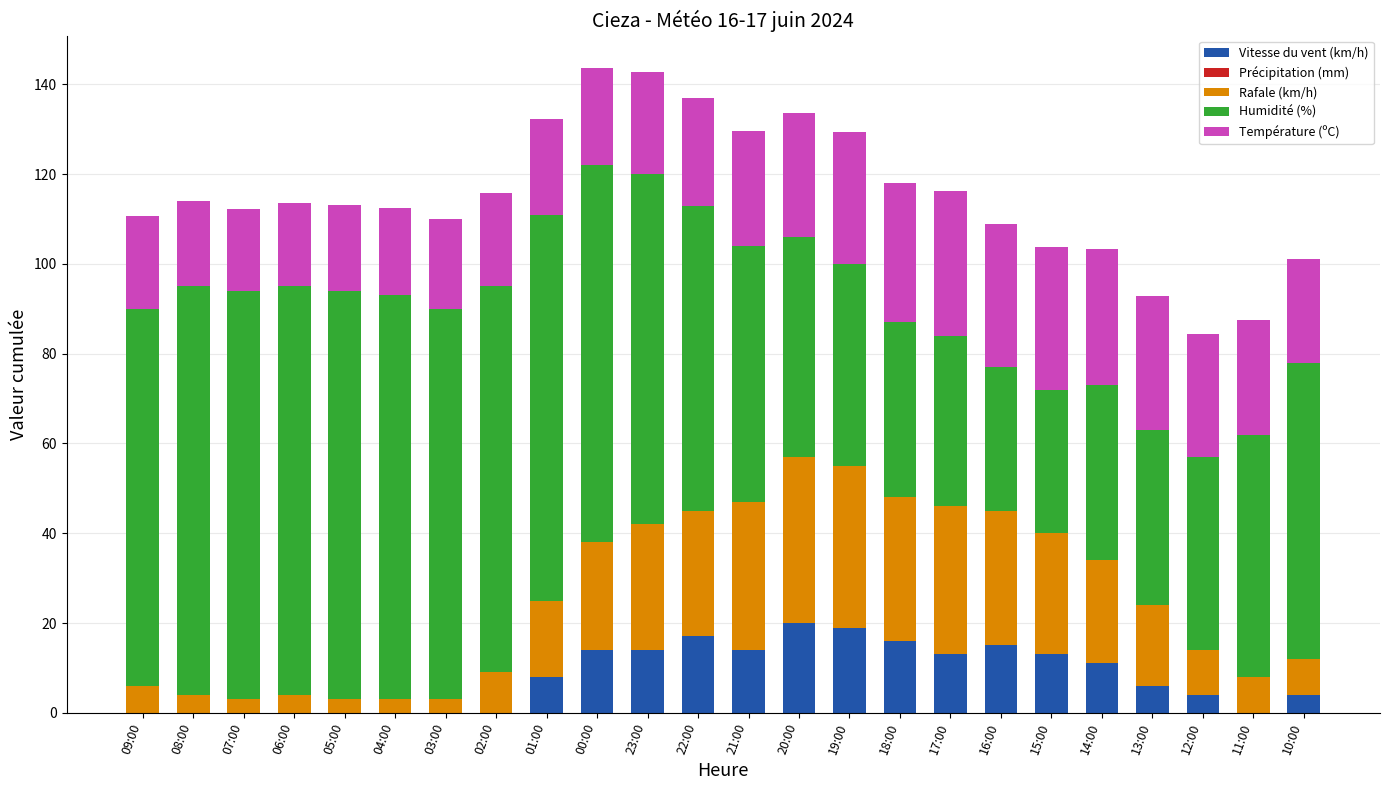

True or false: Vitesse du vent (km/h) has a value of 10.8 at 03:00.

False